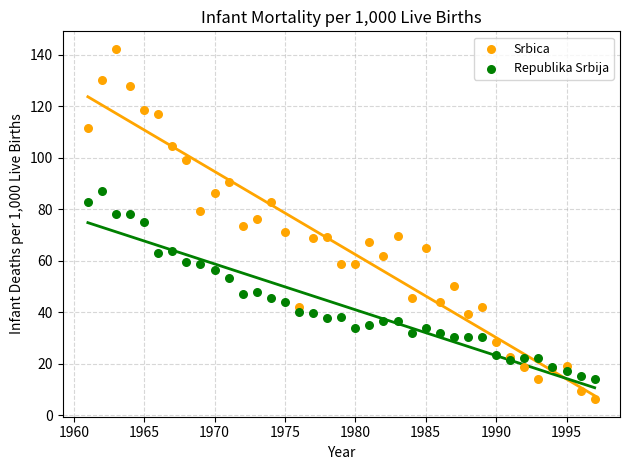

Which series reaches the maximum Y coordinate?

Srbica